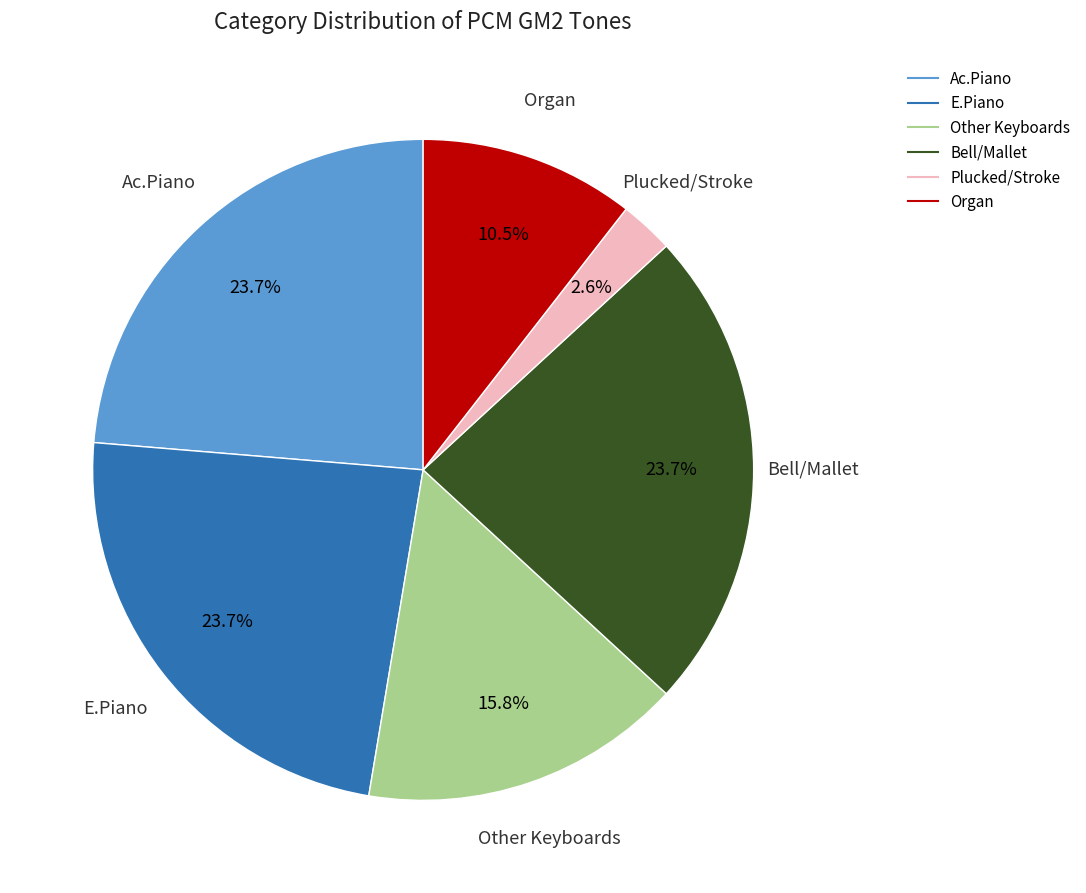

Which category has the smallest portion of the pie?

Plucked/Stroke